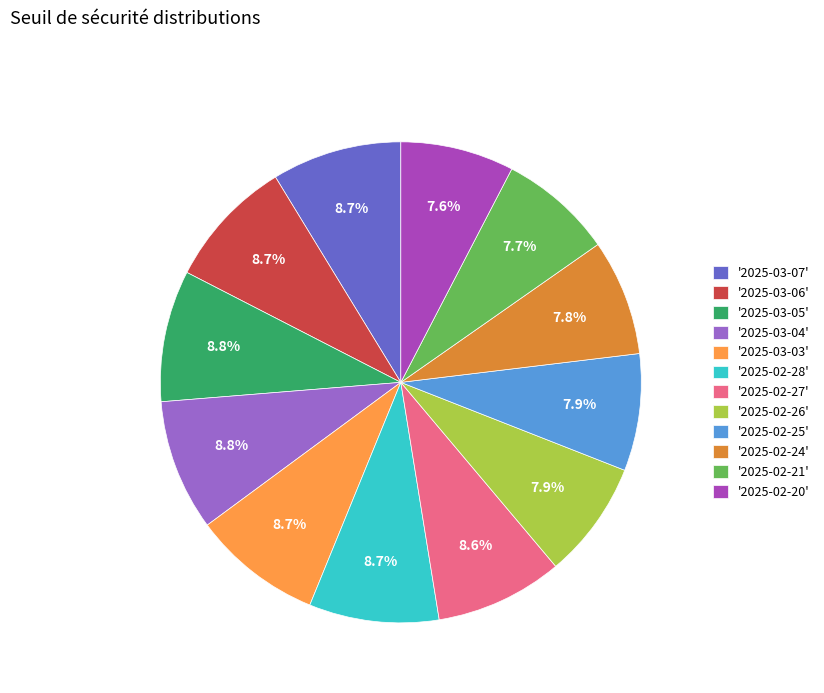

Which has a higher value, '2025-02-26' or '2025-02-28'?

'2025-02-28'